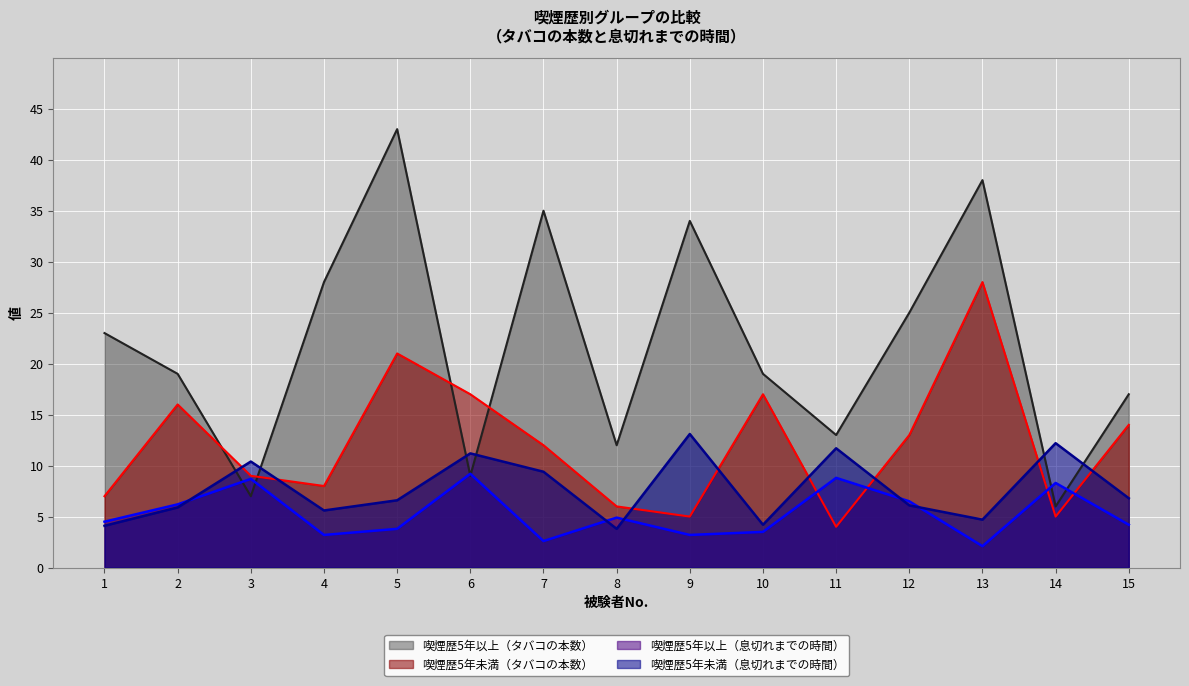

What is the maximum value for 喫煙歴5年未満（息切れまでの時間）?

13.1